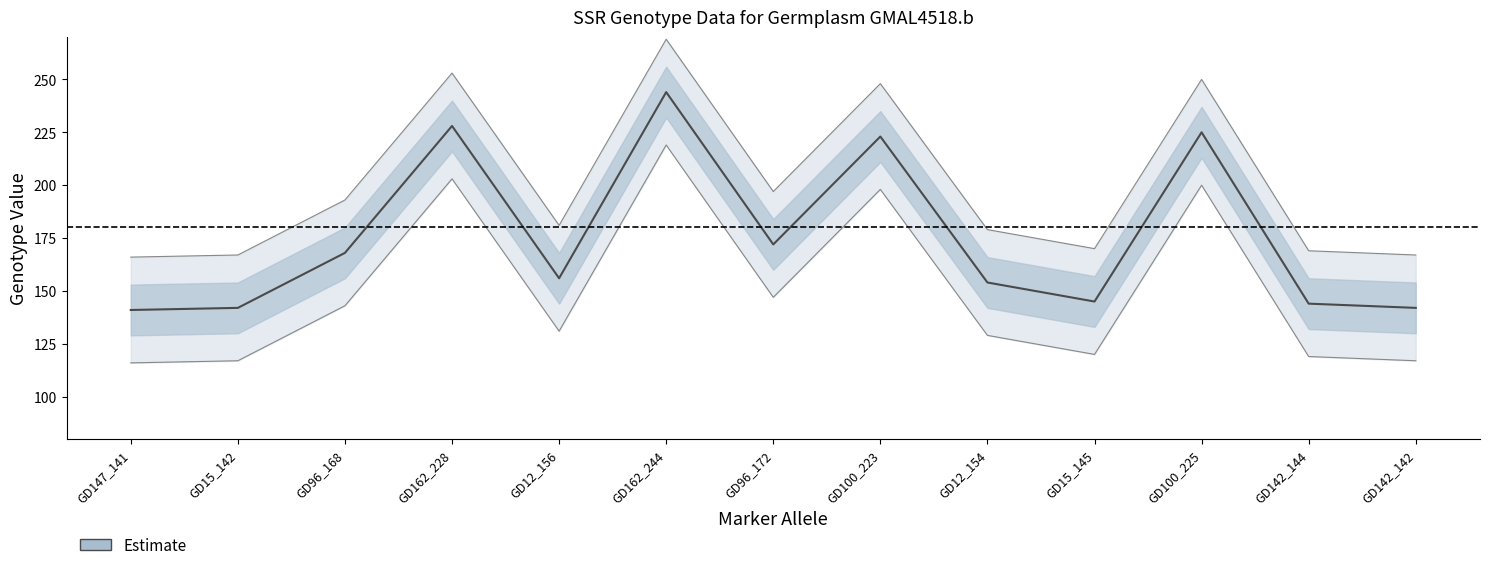

Rank the categories by value from lowest to highest.

GD147_141, GD15_142, GD142_142, GD142_144, GD15_145, GD12_154, GD12_156, GD96_168, GD96_172, GD100_223, GD100_225, GD162_228, GD162_244